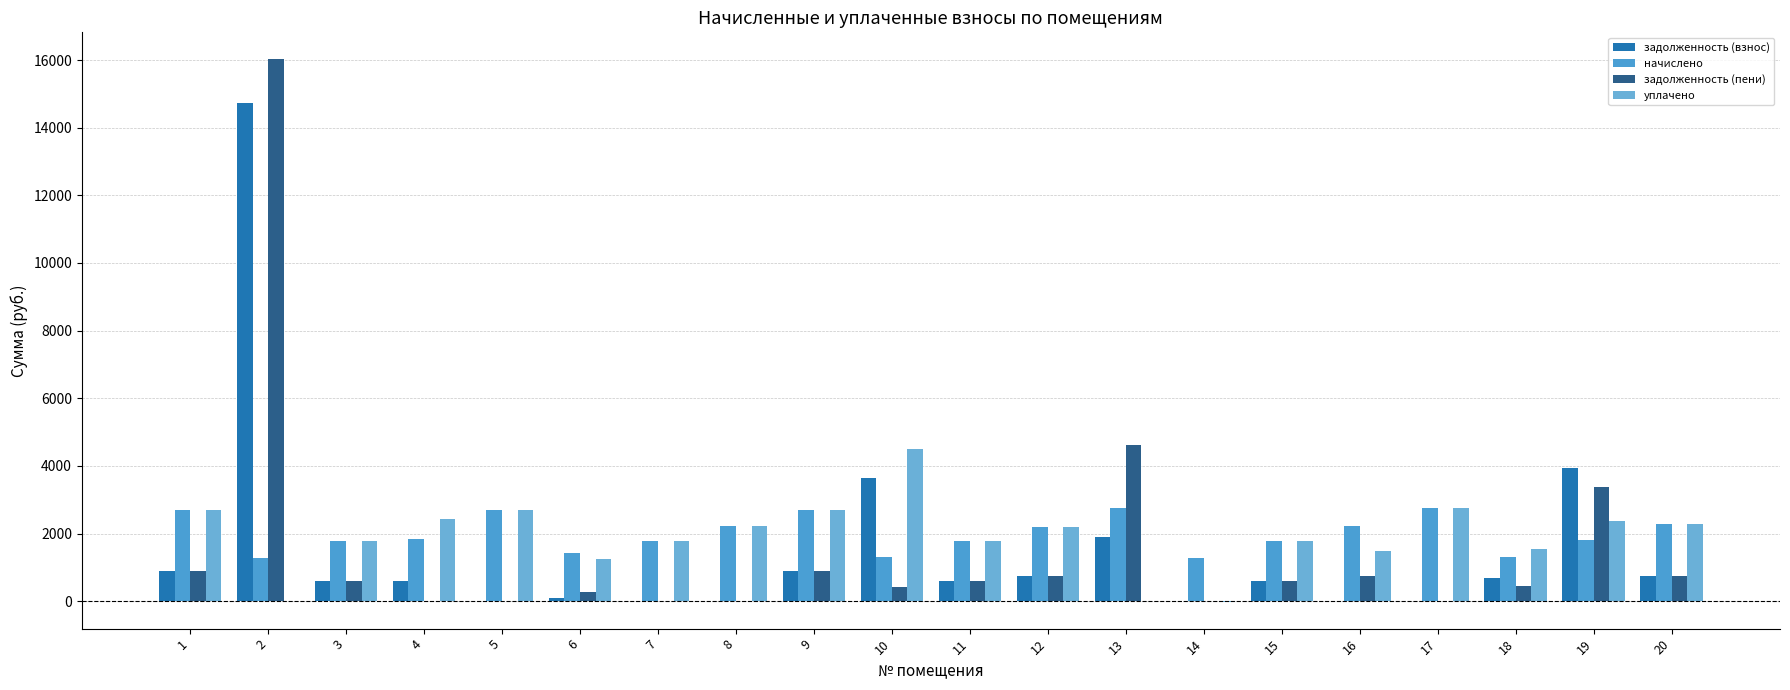

What is the value of the задолженность (пени) bar at the 11th from the left?

593.7